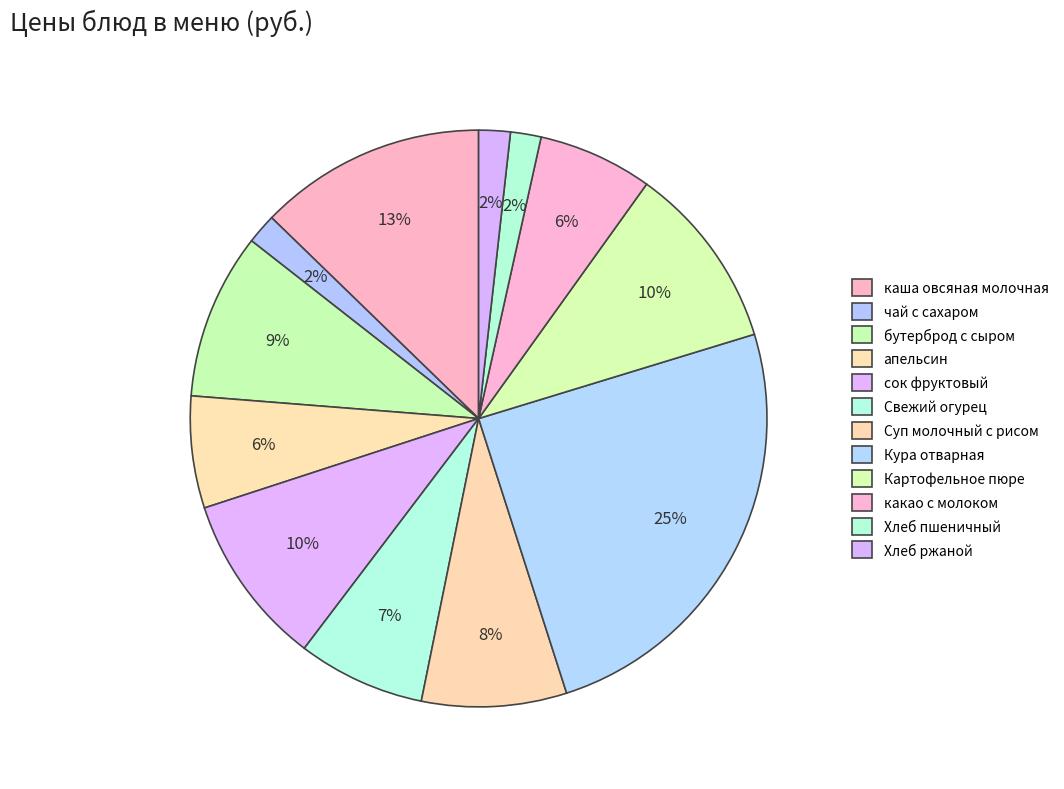

How many slices are in this pie chart?

12